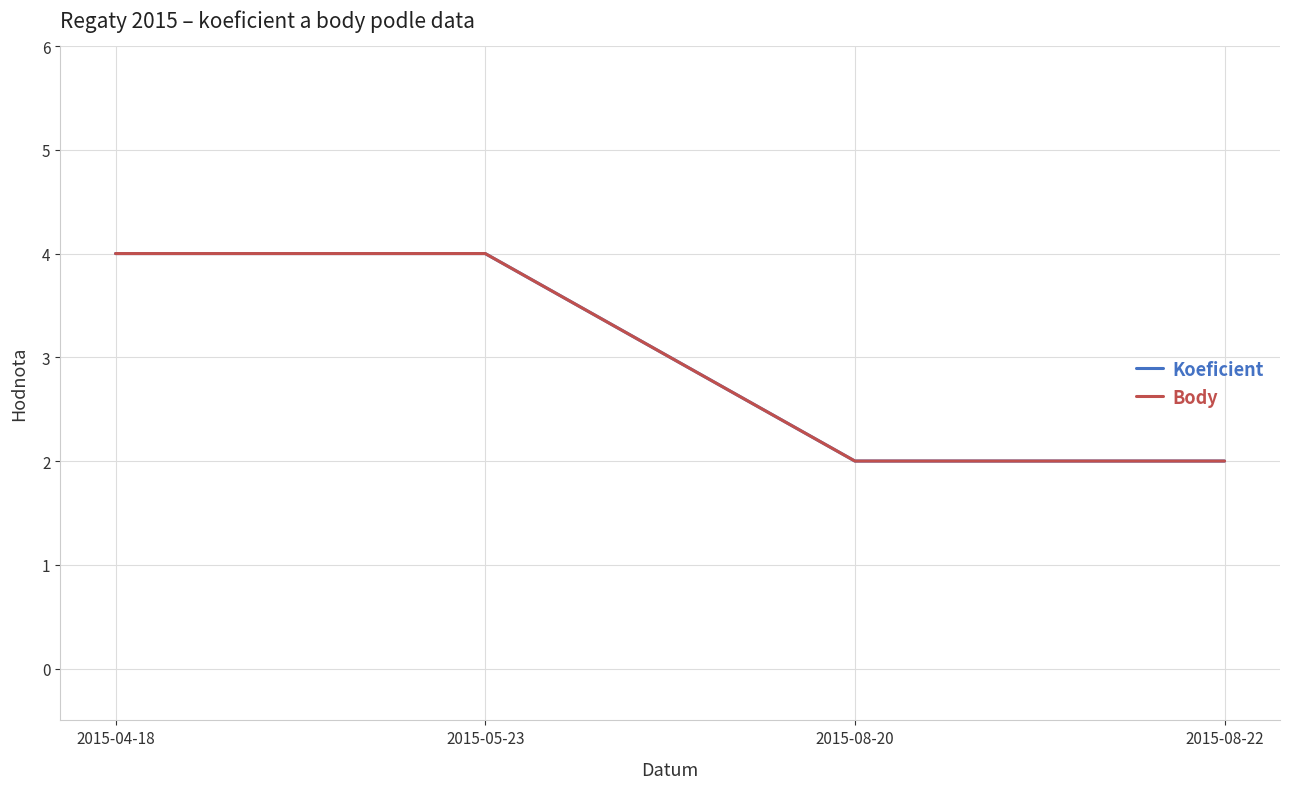

Is this an area chart (filled region under the line)?

No